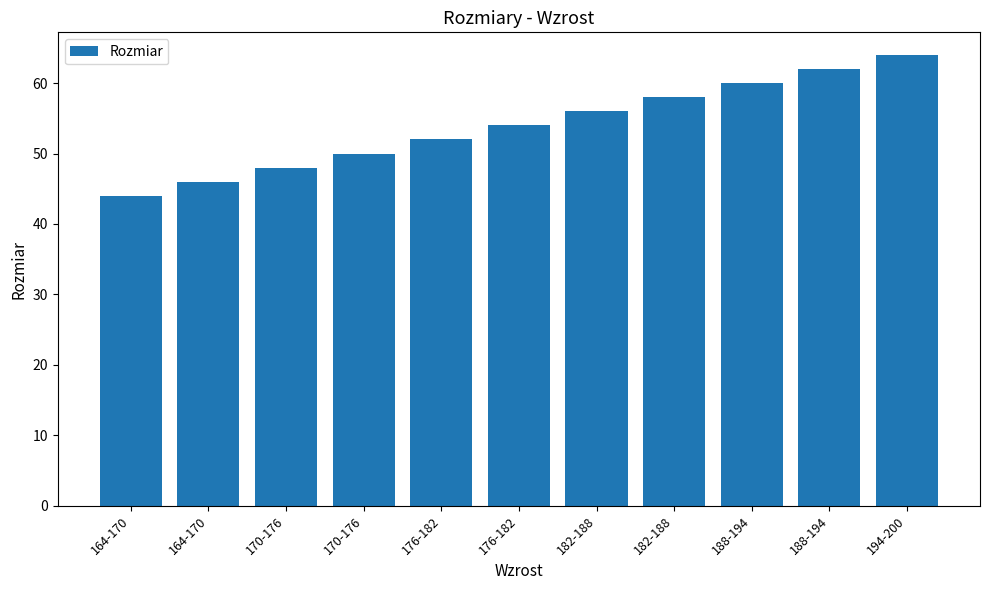

Are the bars horizontal?

No